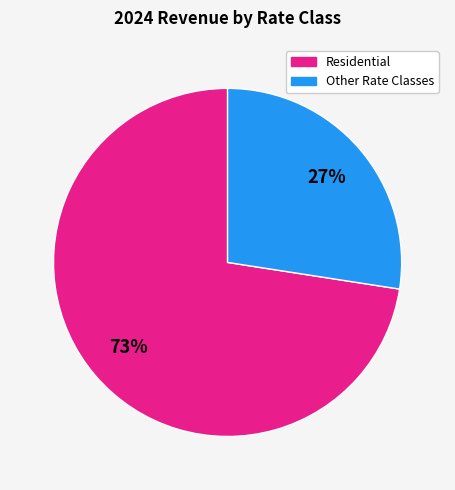

Is there any slice that represents more than half of the pie?

Yes